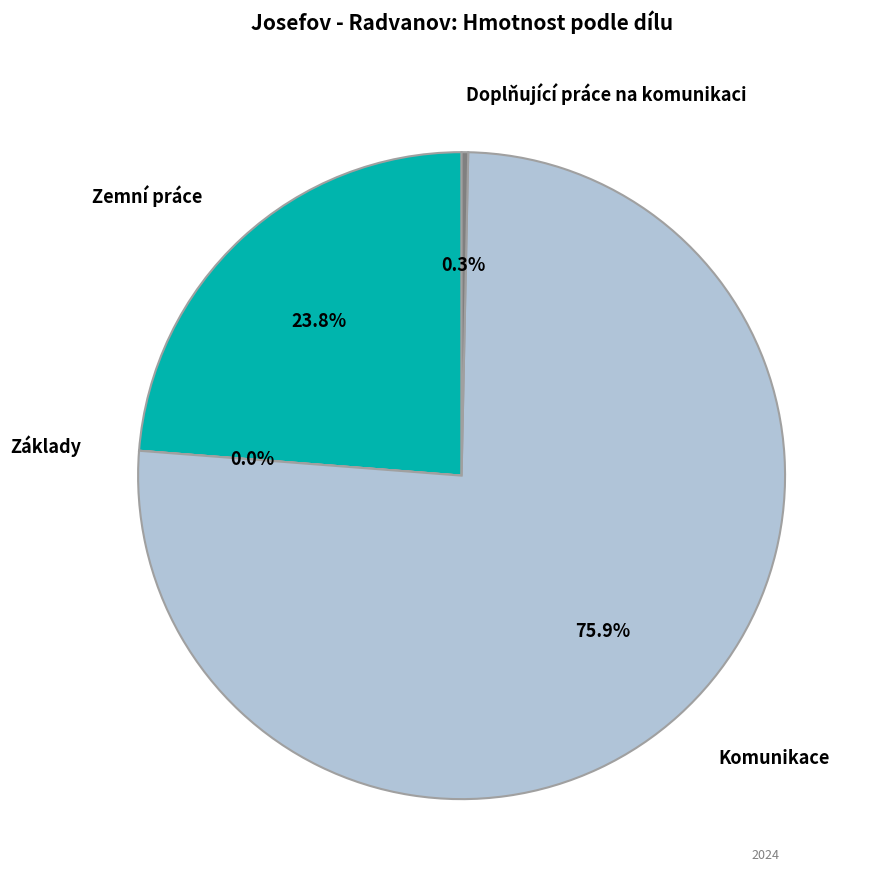

Is there any slice that represents more than half of the pie?

Yes